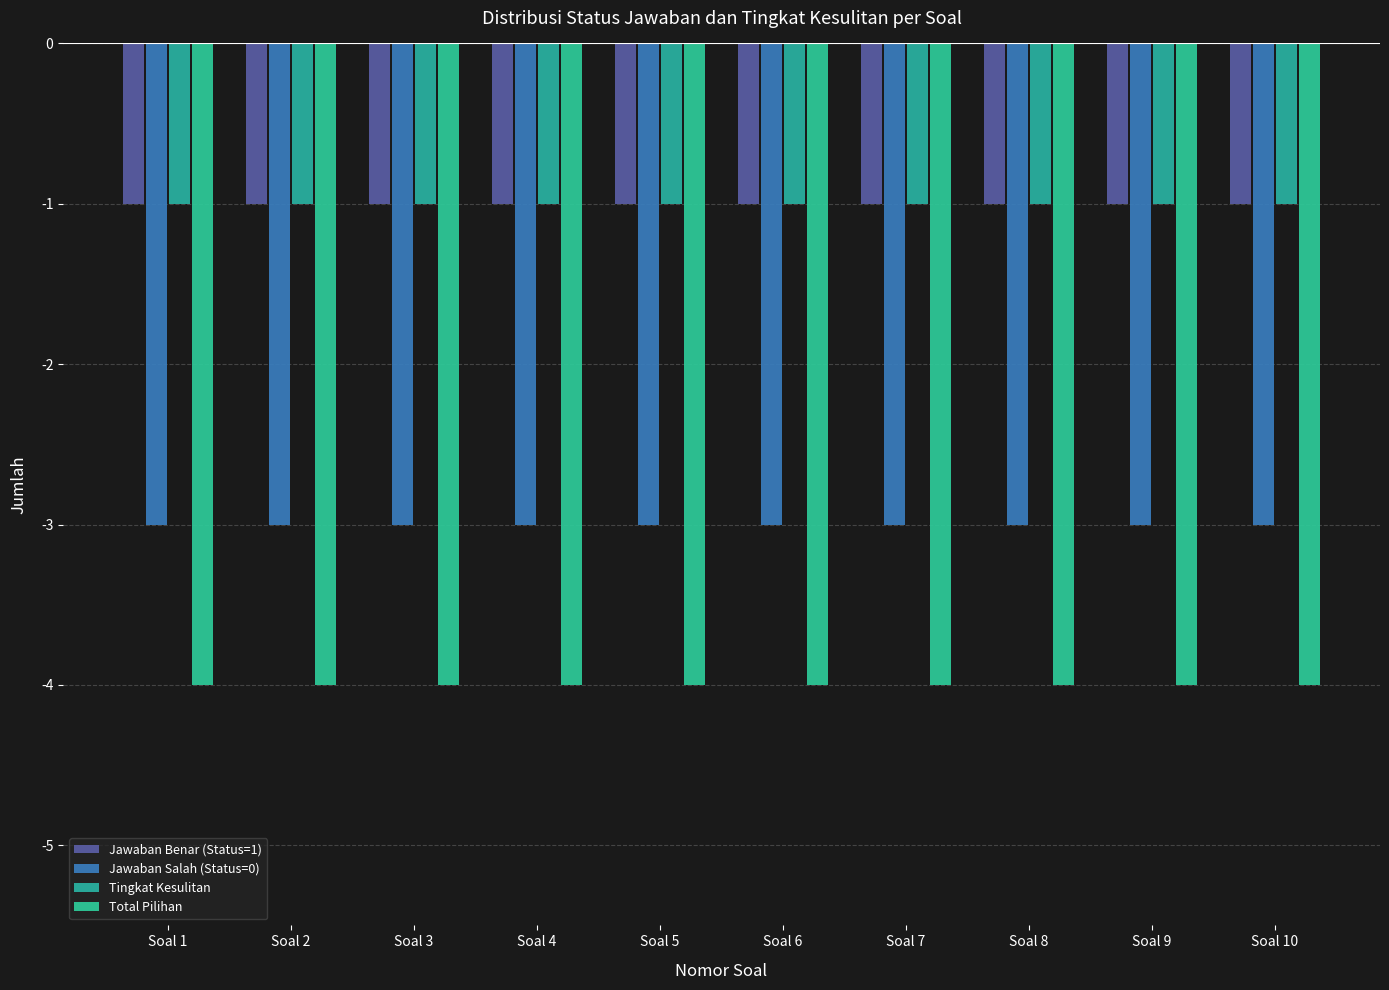

Does the chart contain any negative values?

Yes